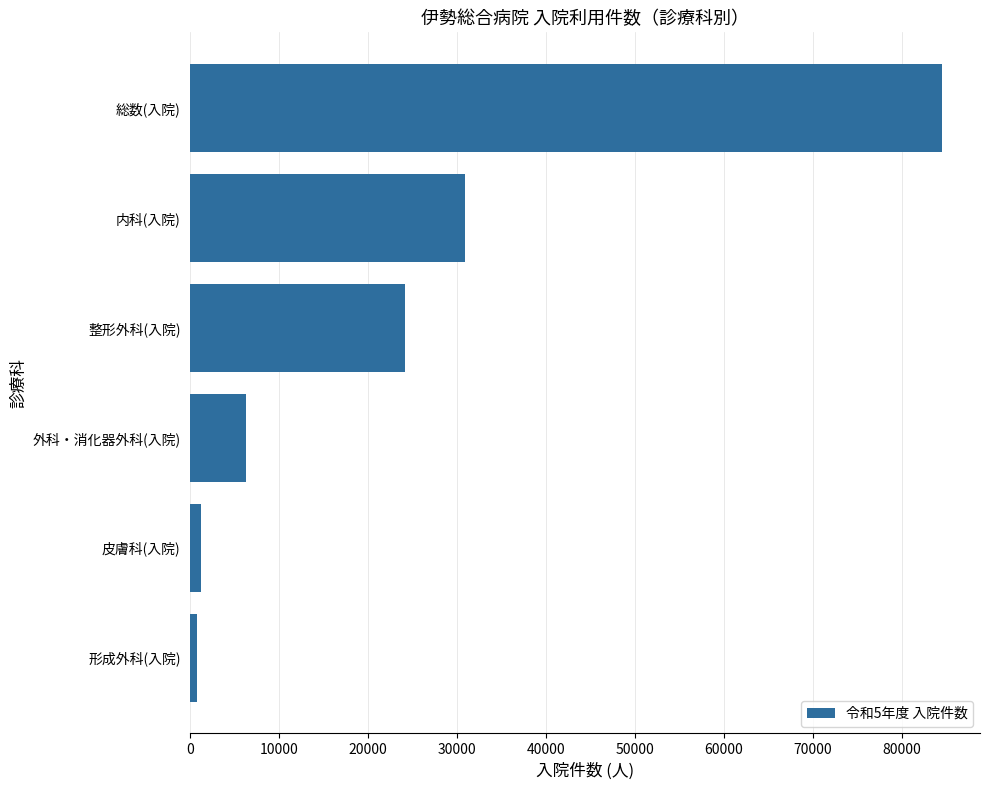

What is the change in value from 内科(入院) to 総数(入院)?

+53659